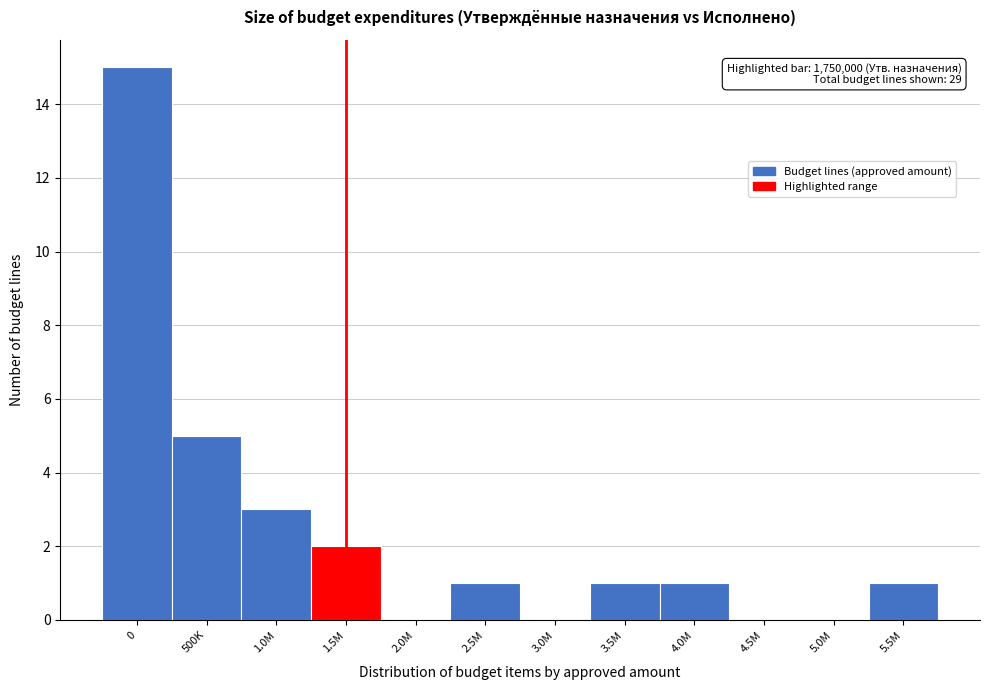

Reading left to right, transcribe all the data shown in this chart.

0=15	500K=5	1.0M=3	1.5M=2	2.0M=0	2.5M=1	3.0M=0	3.5M=1	4.0M=1	4.5M=0	5.0M=0	5.5M=1